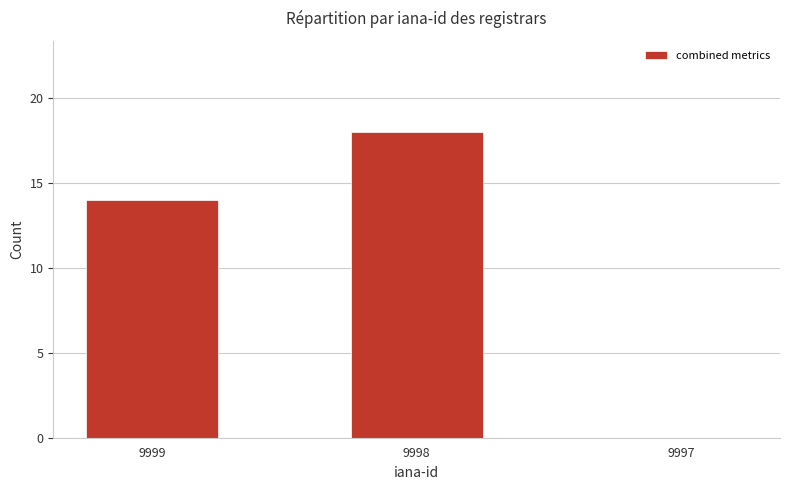

How many data points does each series have?

3